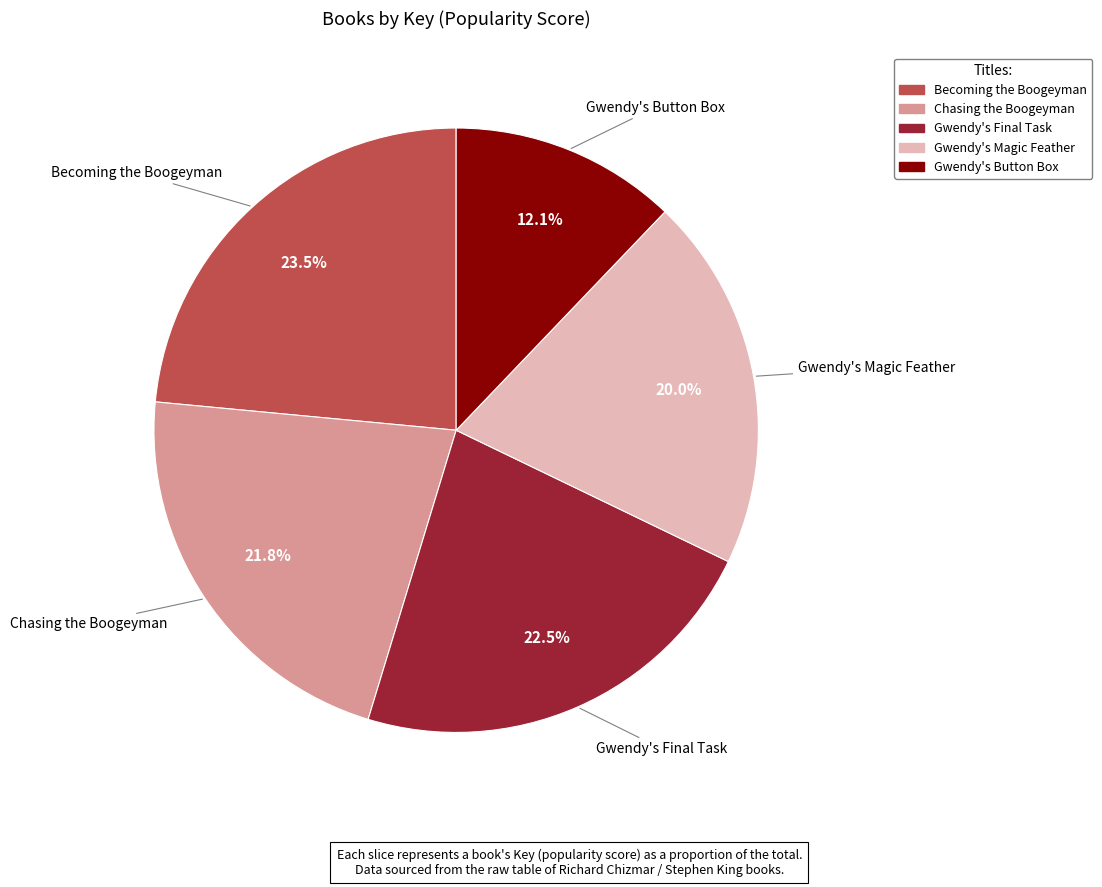

To the nearest percent, what is the difference between the Gwendy's Final Task and Gwendy's Magic Feather slice percentages?

3%